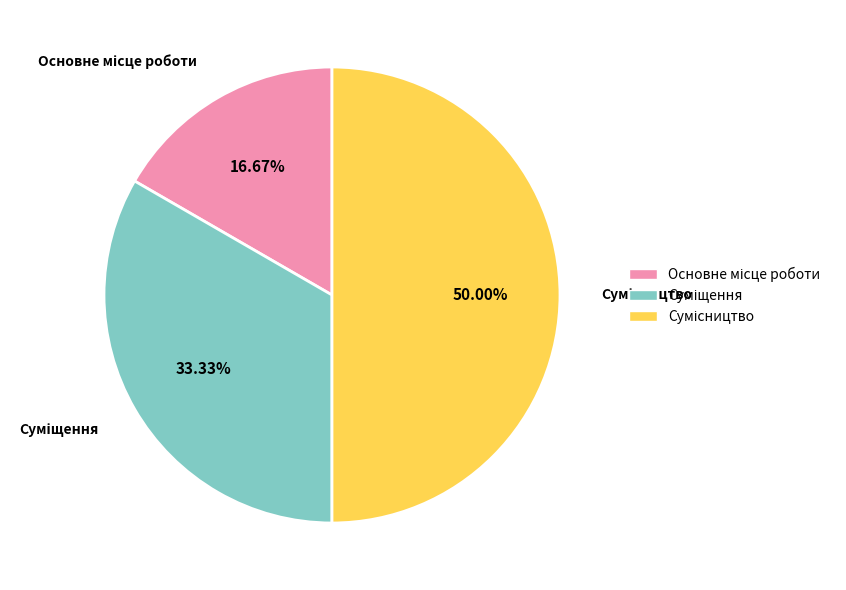

What percentage is the Основне місце роботи slice, to the nearest percent?

17%